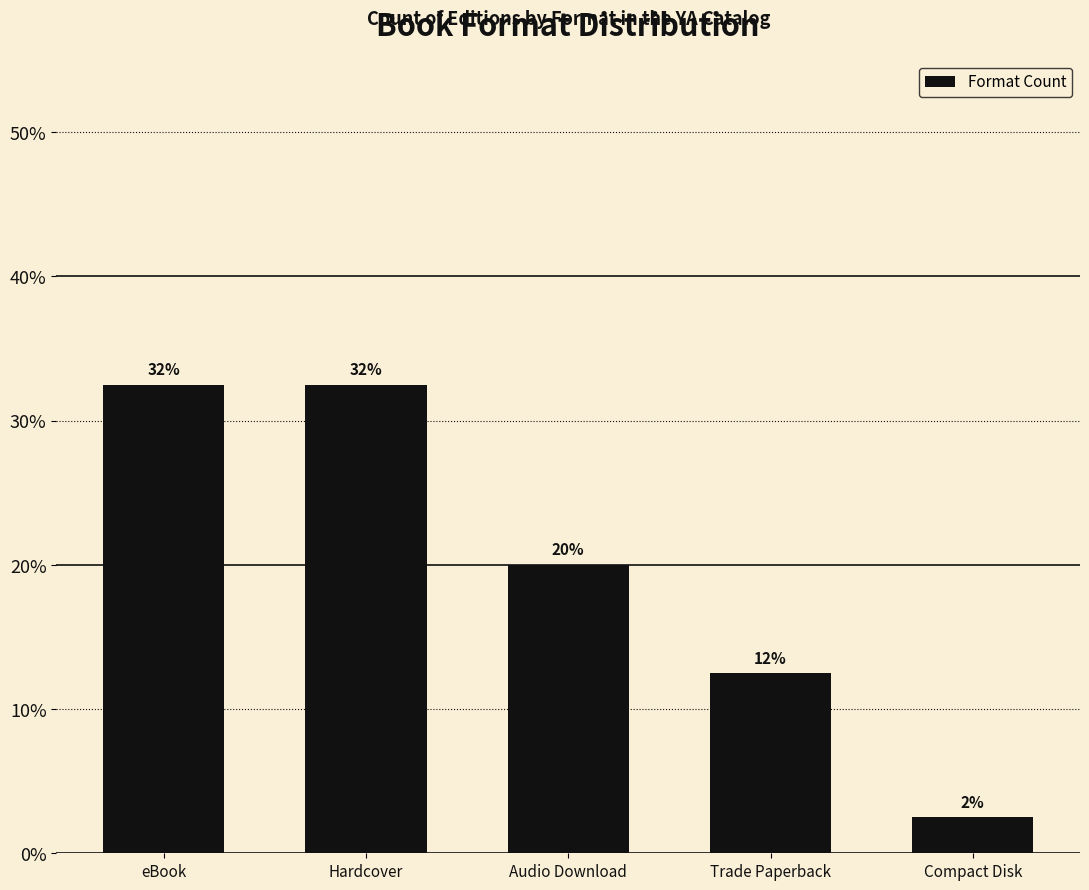

List the labels in order of value, largest first.

eBook, Hardcover, Audio Download, Trade Paperback, Compact Disk